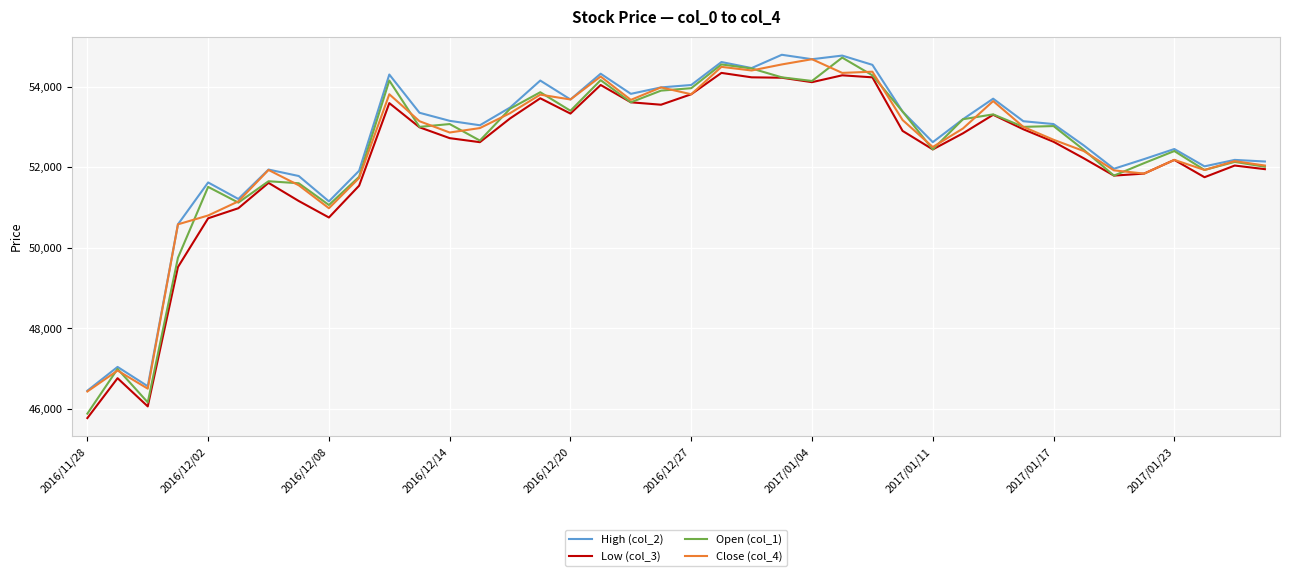

Which series has the widest spread of values?

Open (col_1)